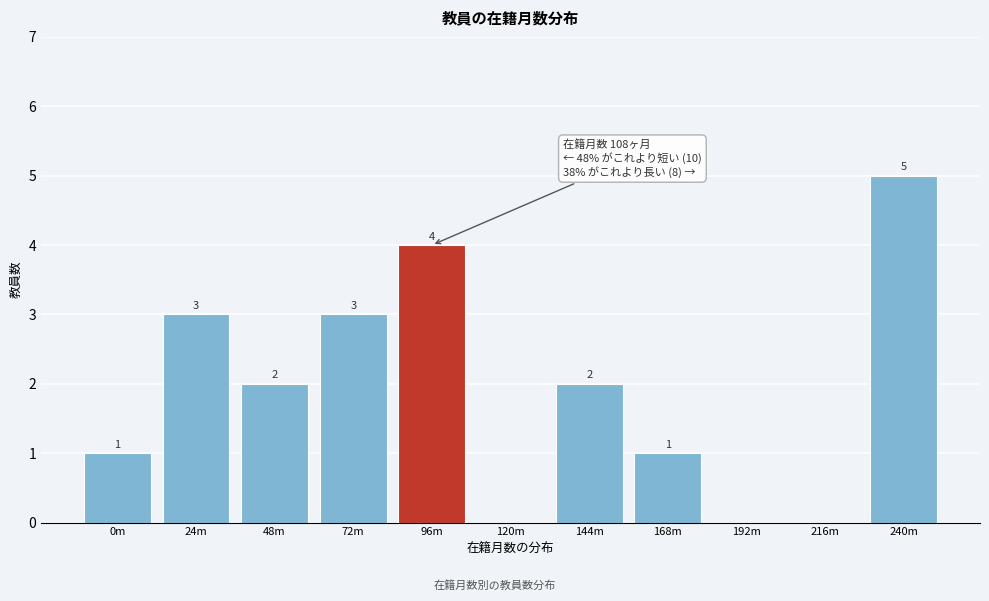

Reading left to right, extract all data points from this chart.

0m=1	24m=3	48m=2	72m=3	96m=4	120m=0	144m=2	168m=1	192m=0	216m=0	240m=5